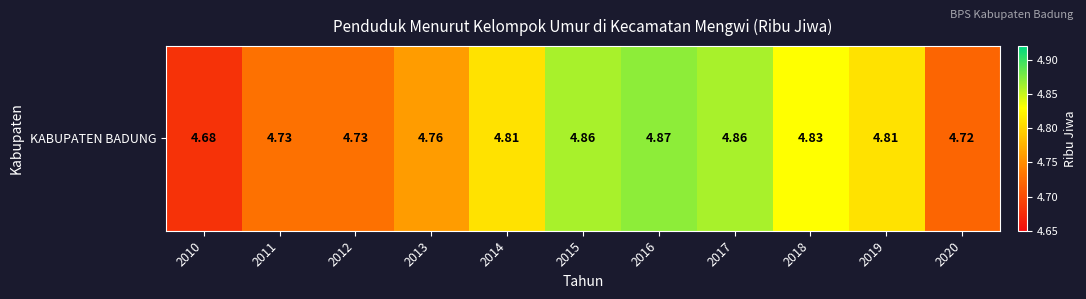

What is the difference between the maximum and second lowest values?

0.2